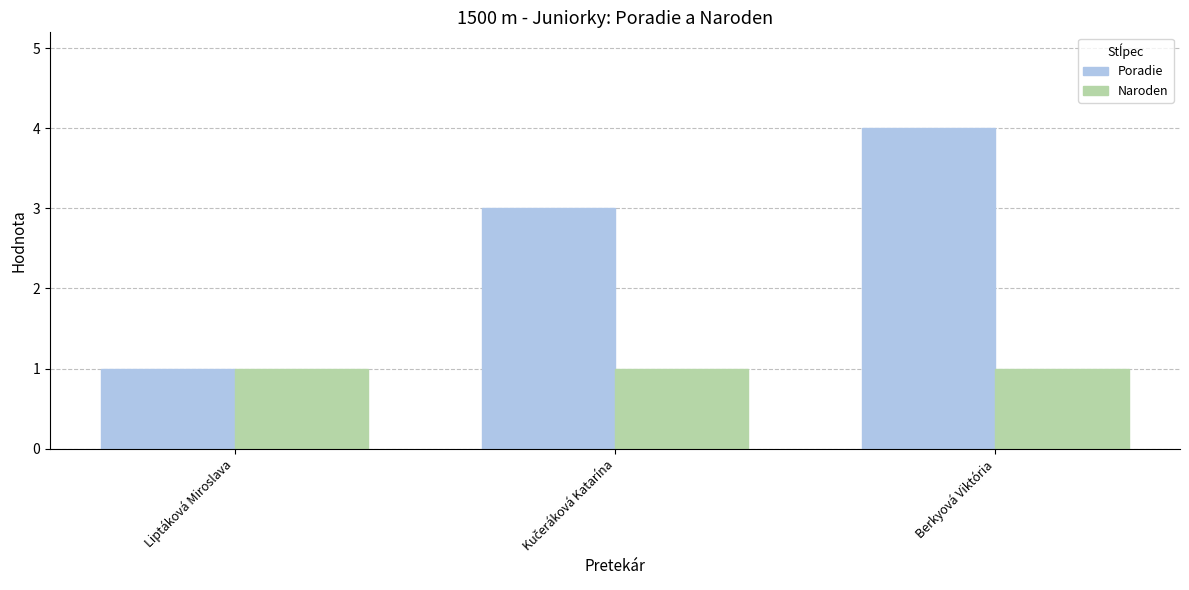

What is the difference between the maximum and minimum values in the Poradie series?

3